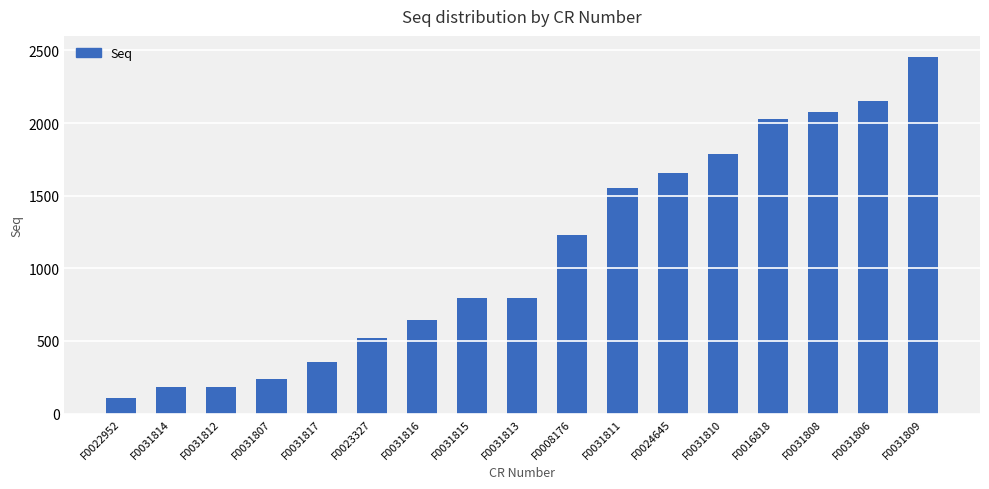

What is the average value?

1104